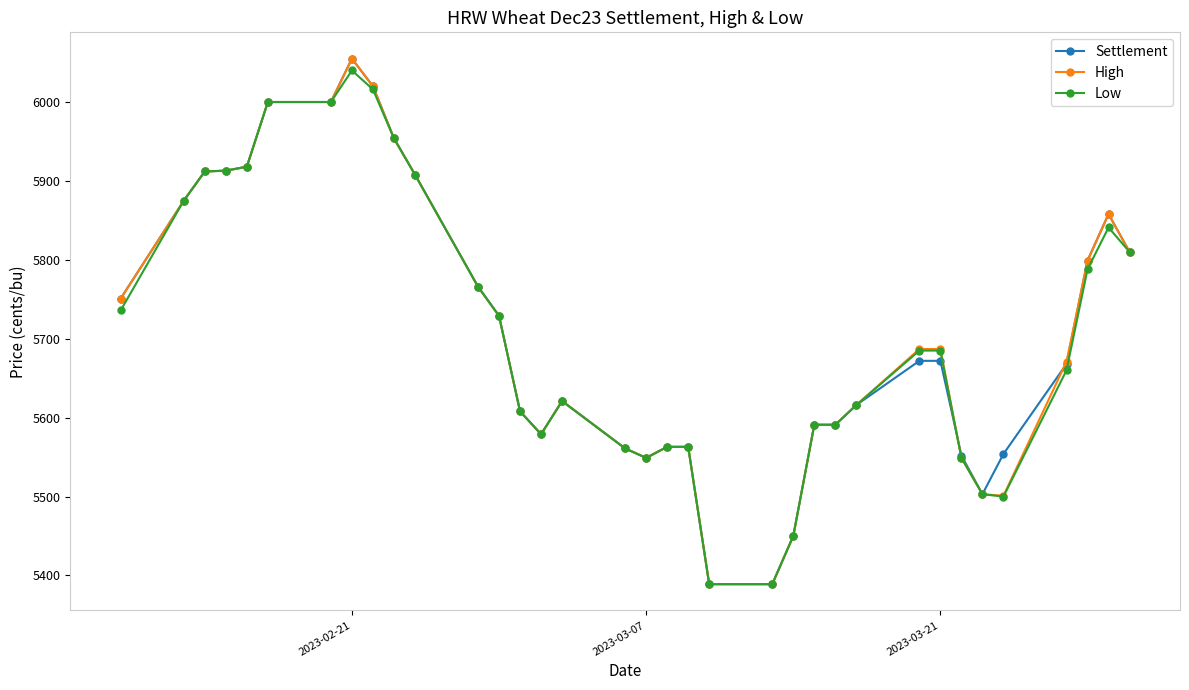

What is the greatest value displayed?

6055